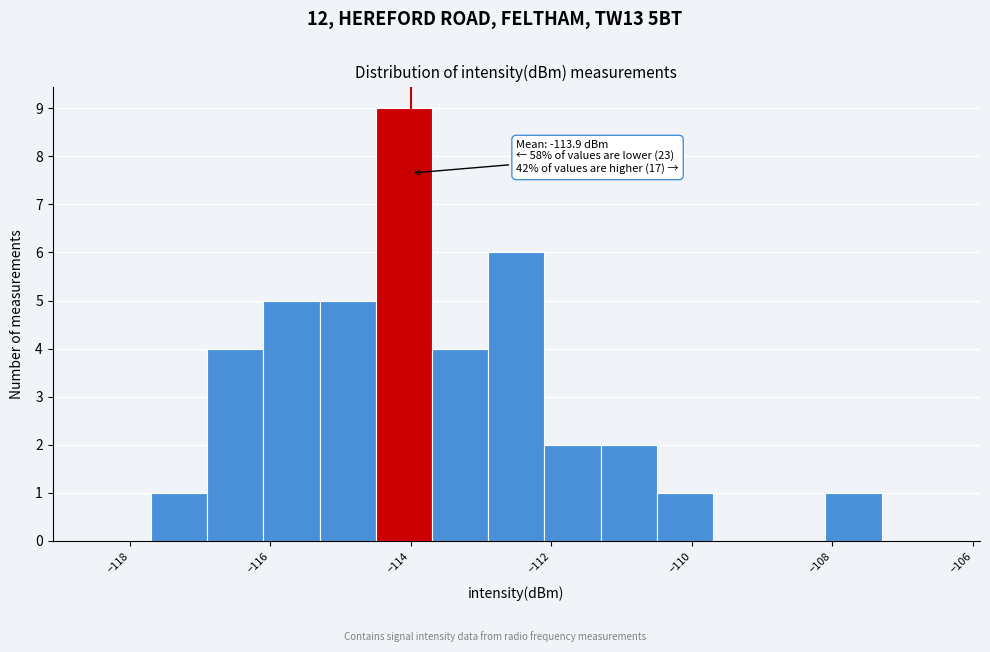

Over which range of the x-axis is the bar tallest?

-114.5 to -113.7